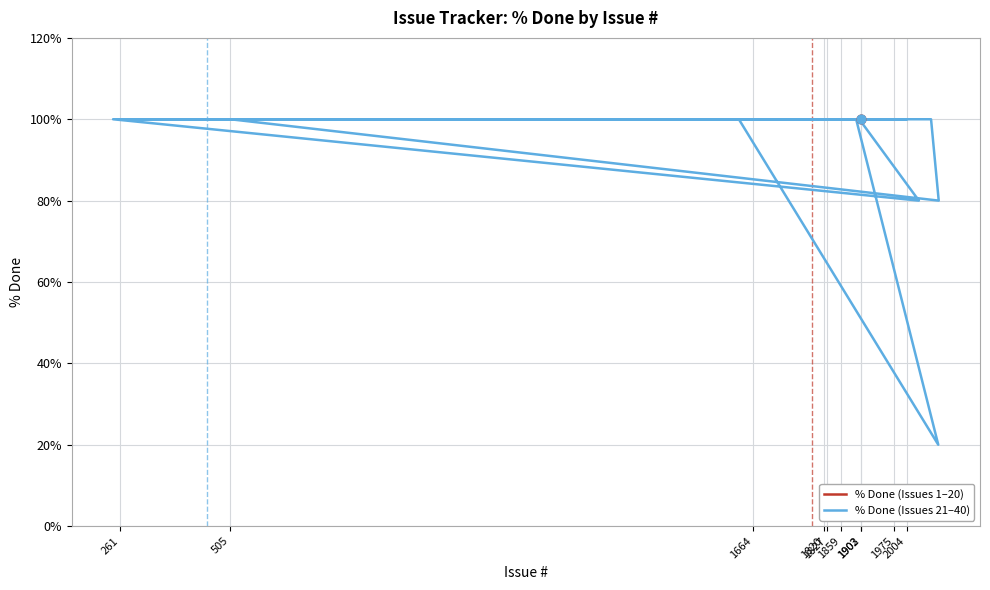

Which series has the largest total across all categories?

% Done (Issues 1–20)